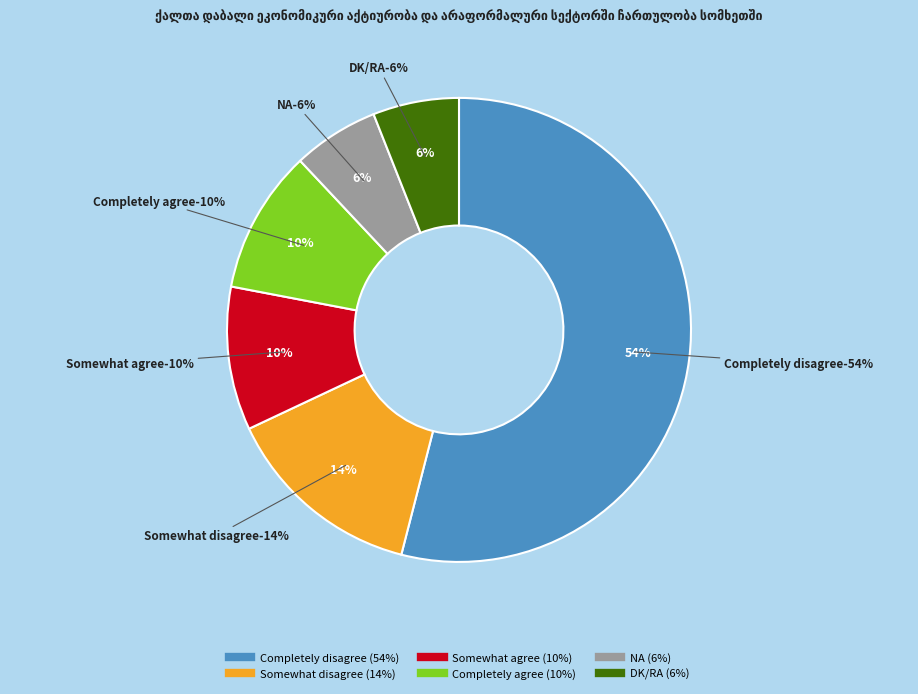

Rank the categories by value from highest to lowest.

Completely disagree, Somewhat disagree, Somewhat agree, Completely agree, NA, DK/RA